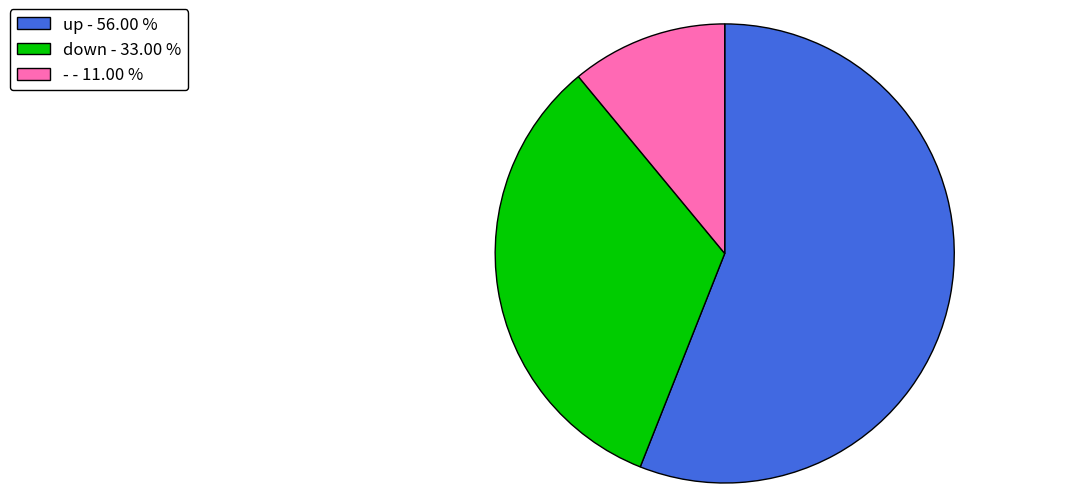

True or false: - accounts for 2% of the total.

False